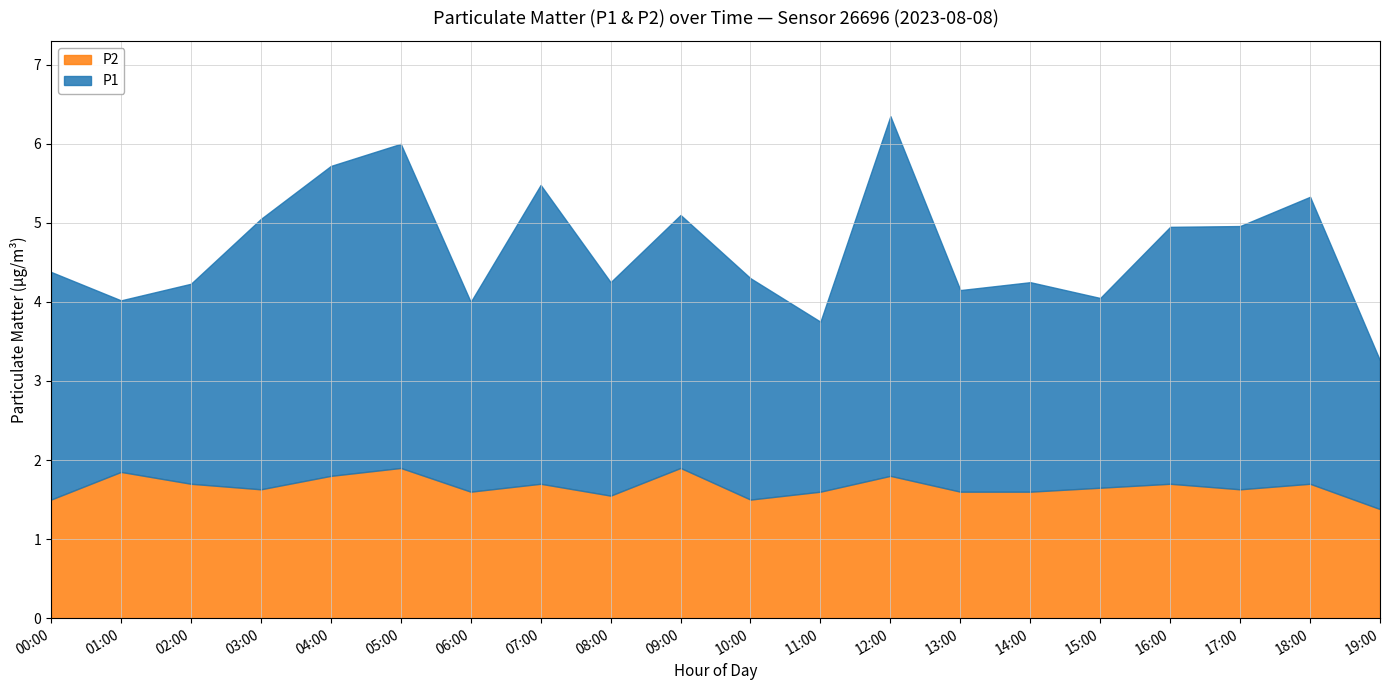

True or false: P1 and P2 intersect in this chart.

False